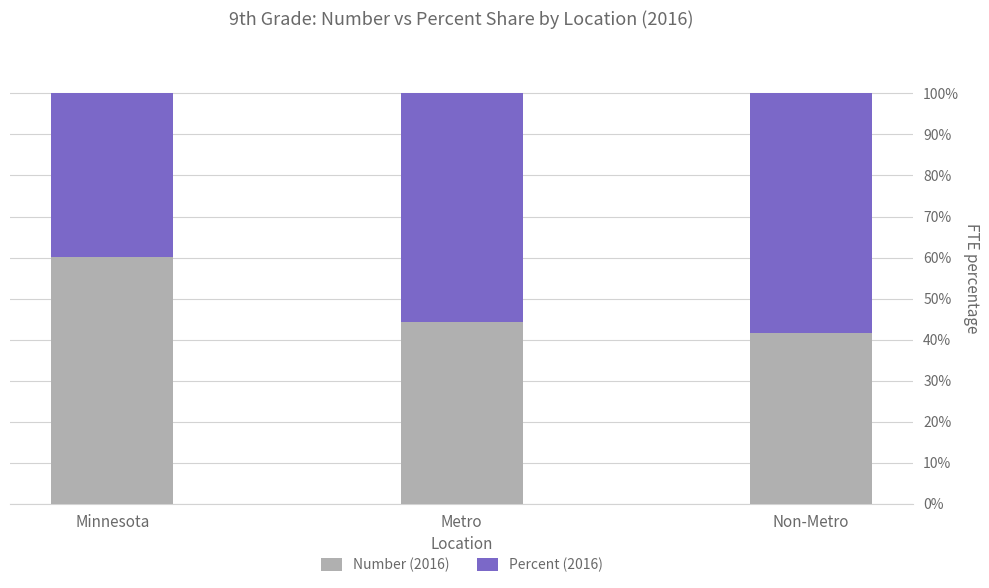

The Number (2016) series shows 104.5 at Minnesota. True or false?

False